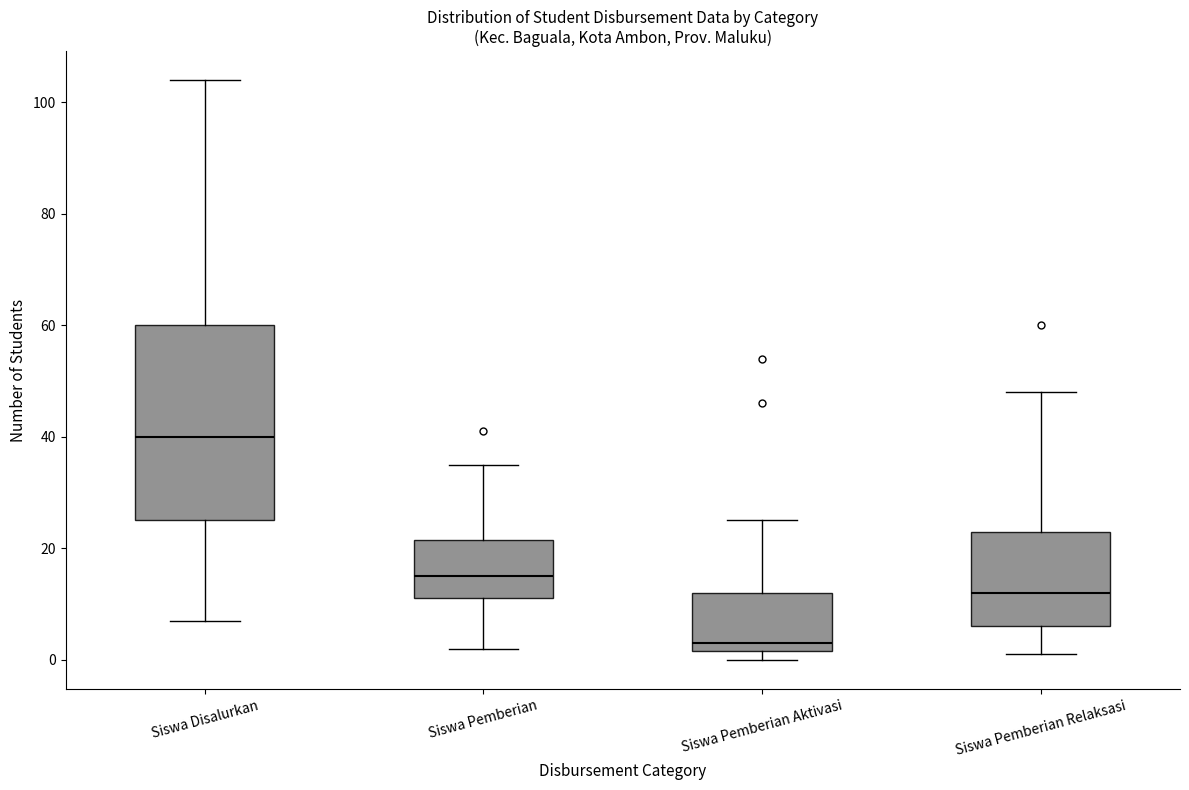

Where does the upper whisker of the box for Siswa Pemberian end on the y-axis? The values are not printed on the chart, so give them approximately, as read against the axis.

36